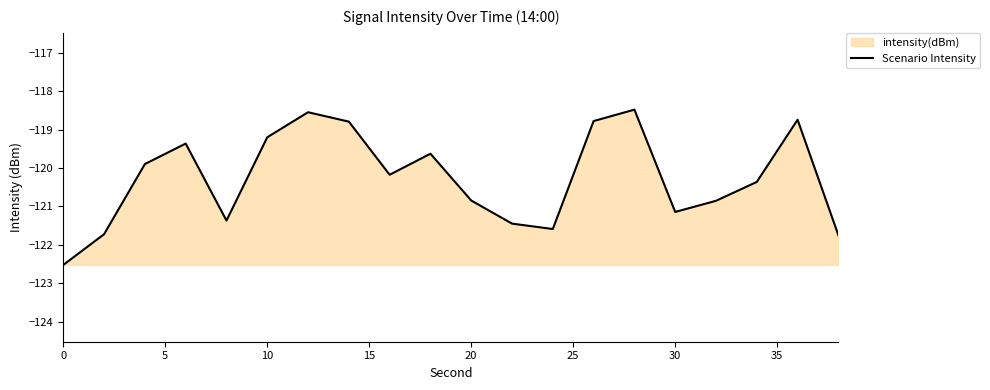

What is the difference between the maximum and minimum values?

4.0